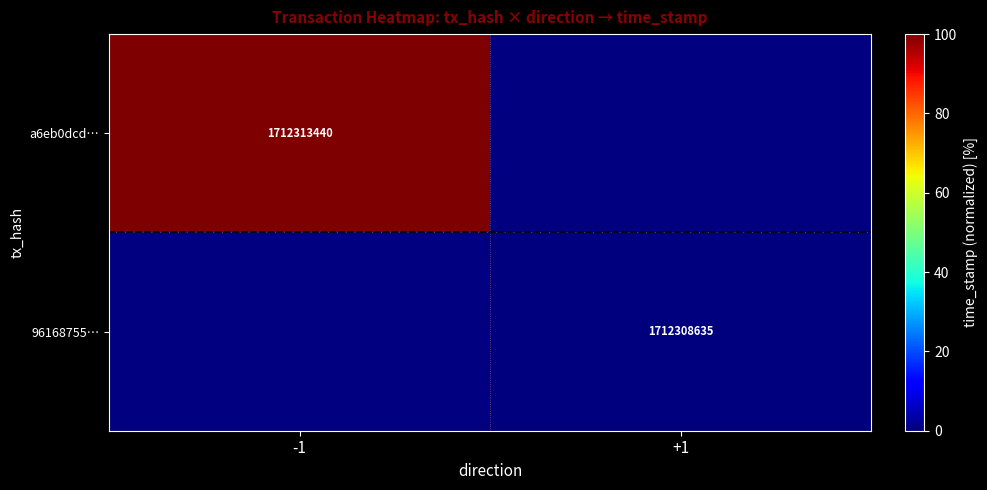

True or false: a6eb0dcd… has a value of 2920089479 at -1.

False